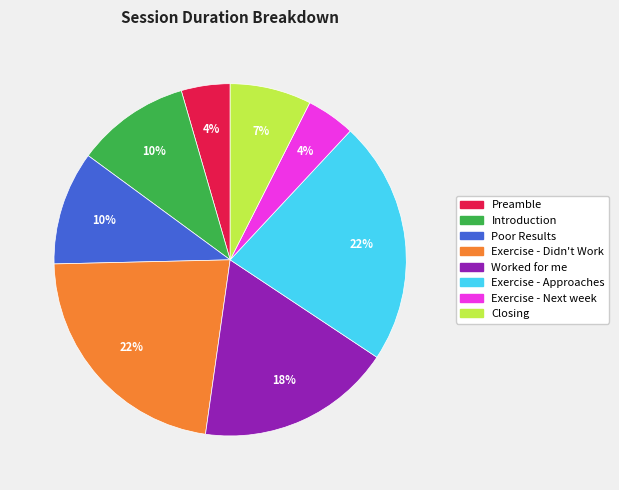

Is there any slice that represents more than half of the pie?

No